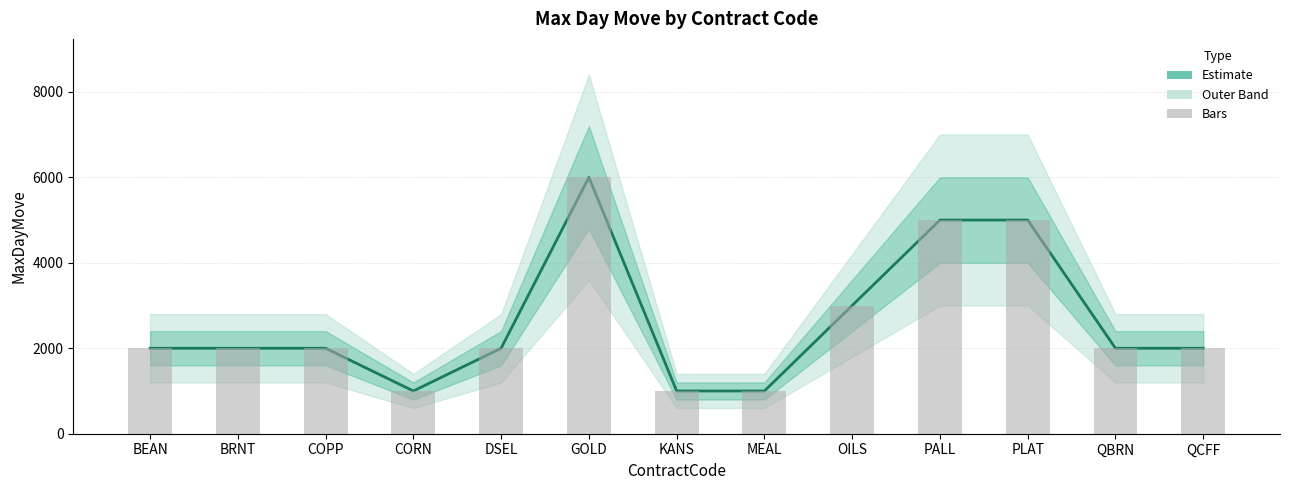

The MaxDayMove (Bars) series shows 2000 at BRNT. True or false?

True